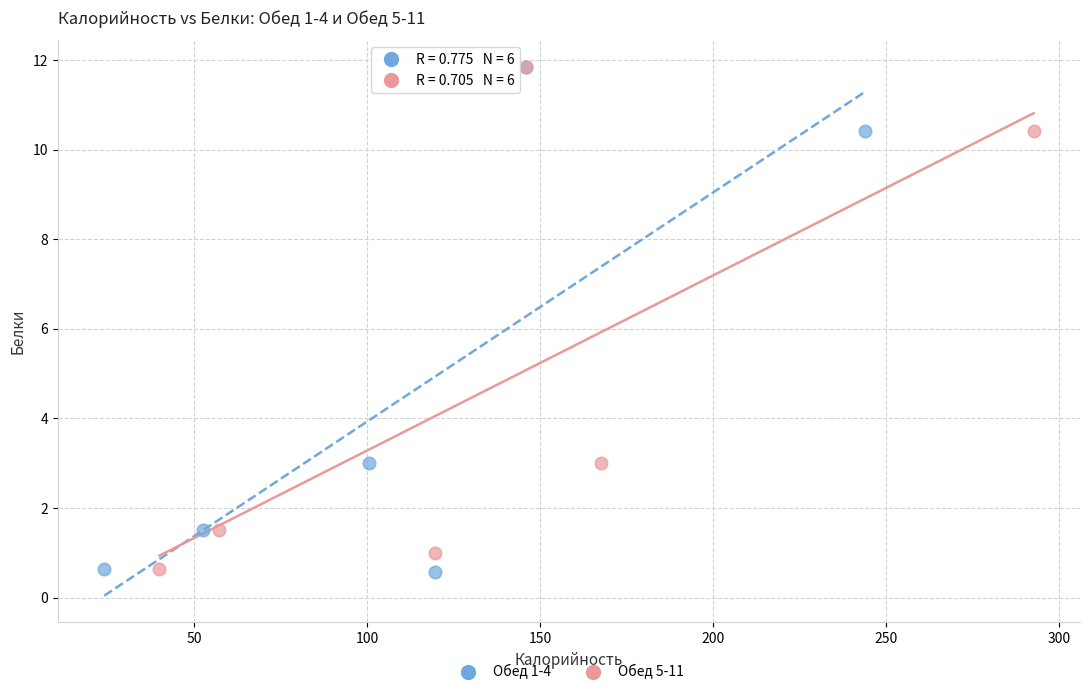

Which series has the widest spread of Y values?

Обед 1-4